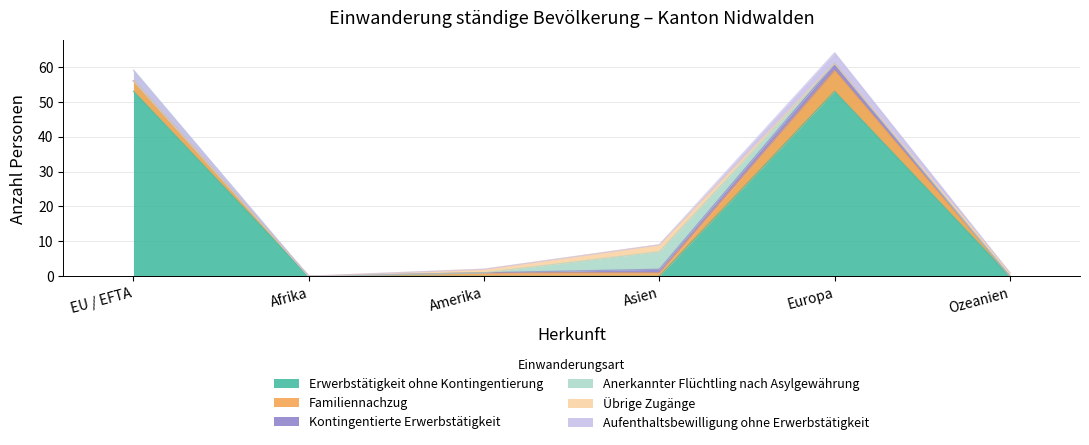

At which category does the chart reach its peak across all series?

EU / EFTA